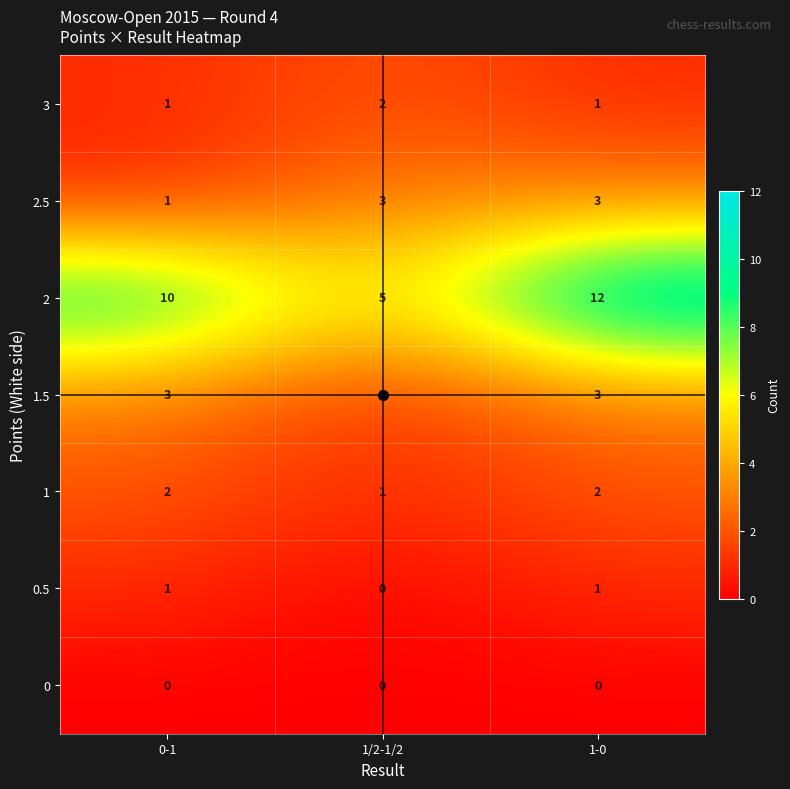

What value does the 2.5 series have at 1-0?

3